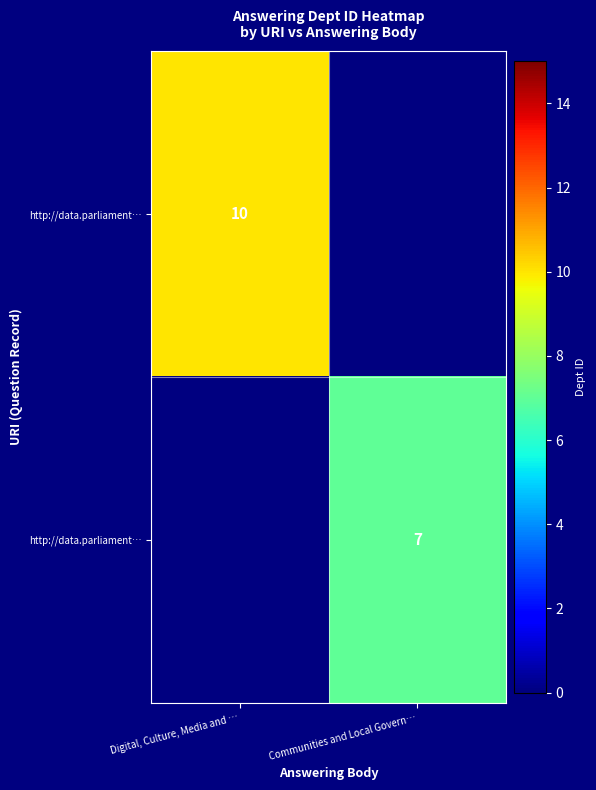

Which category has the highest value across all series?

Digital, Culture, Media and …